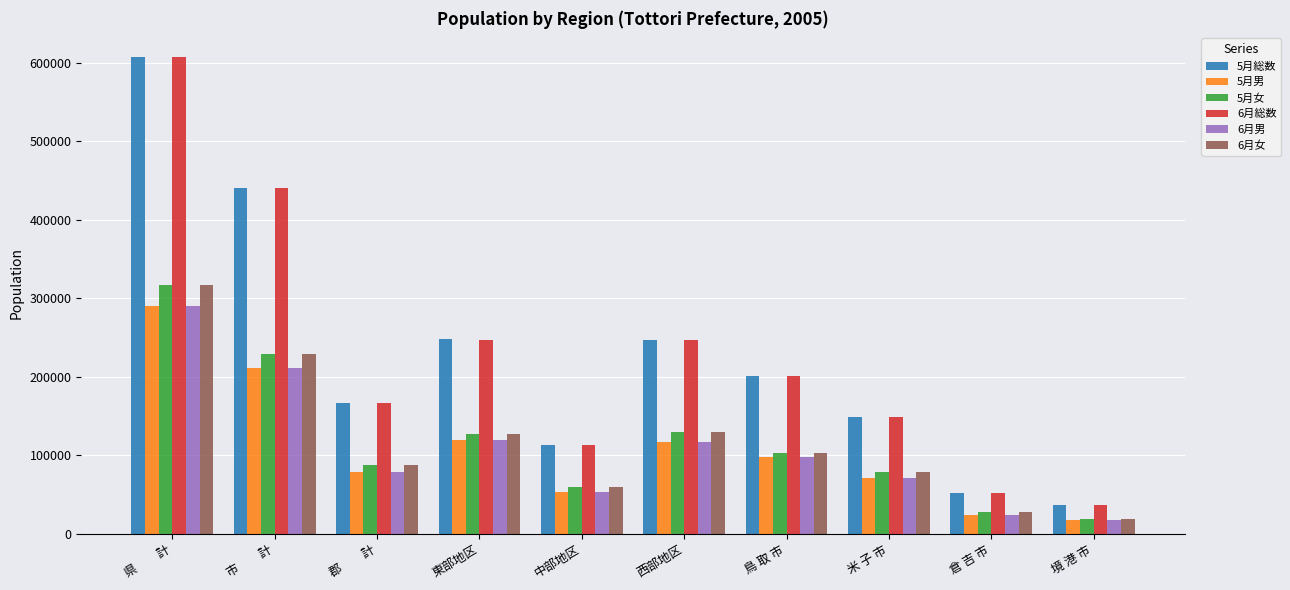

Which category has the lowest value in the 6月男 series?

境 港 市